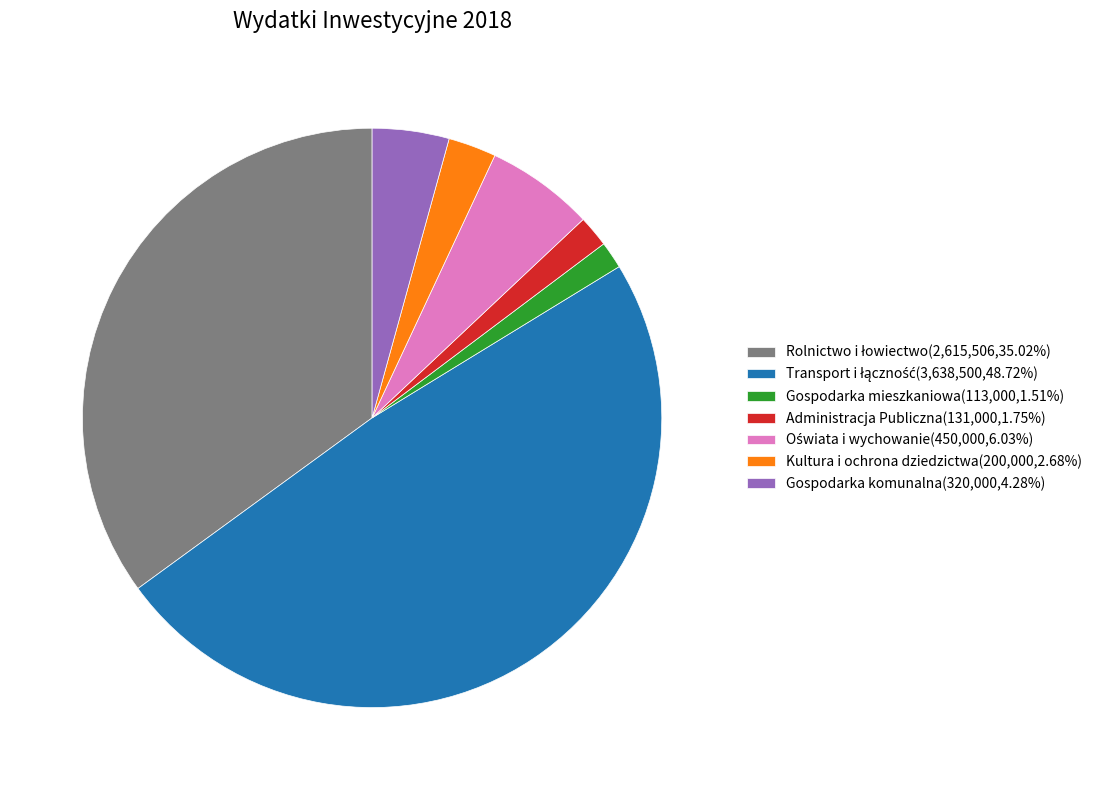

Combined, do Kultura i ochrona dziedzictwa(200,000,2.68%) and Administracja Publiczna(131,000,1.75%) account for over 50%?

No